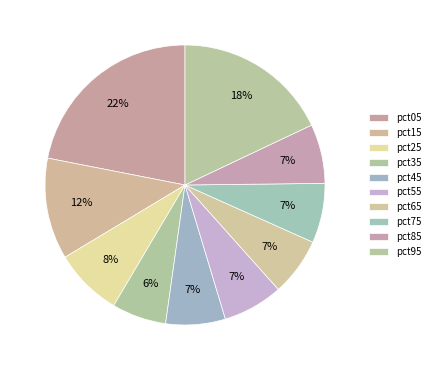

The pct85 slice represents 7% of the pie. True or false?

True